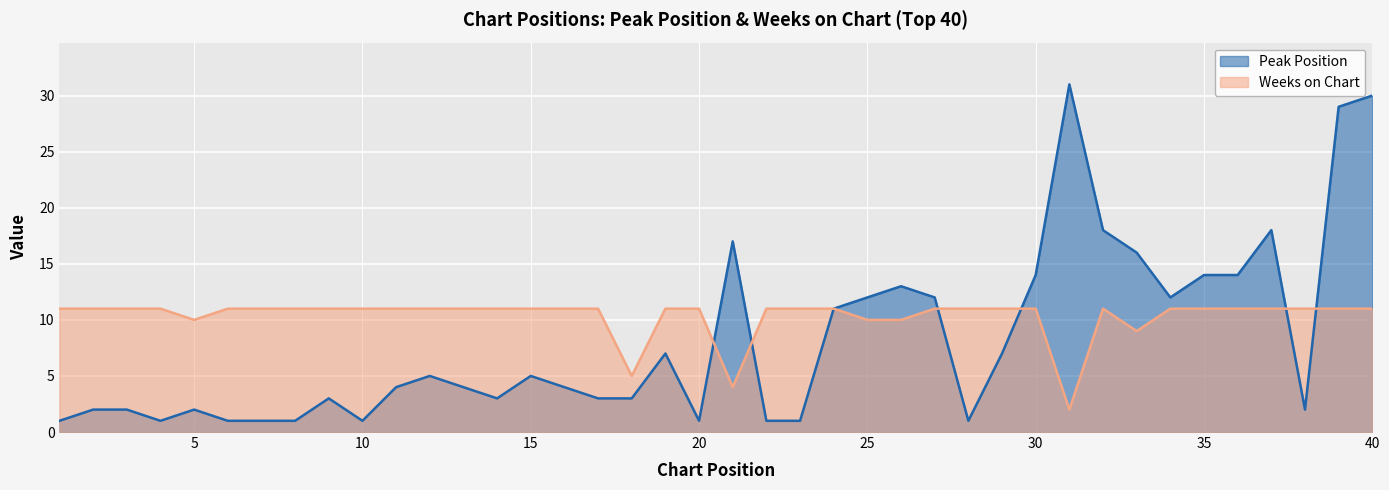

Between 18 and 21, which series saw the biggest shift?

Peak Position